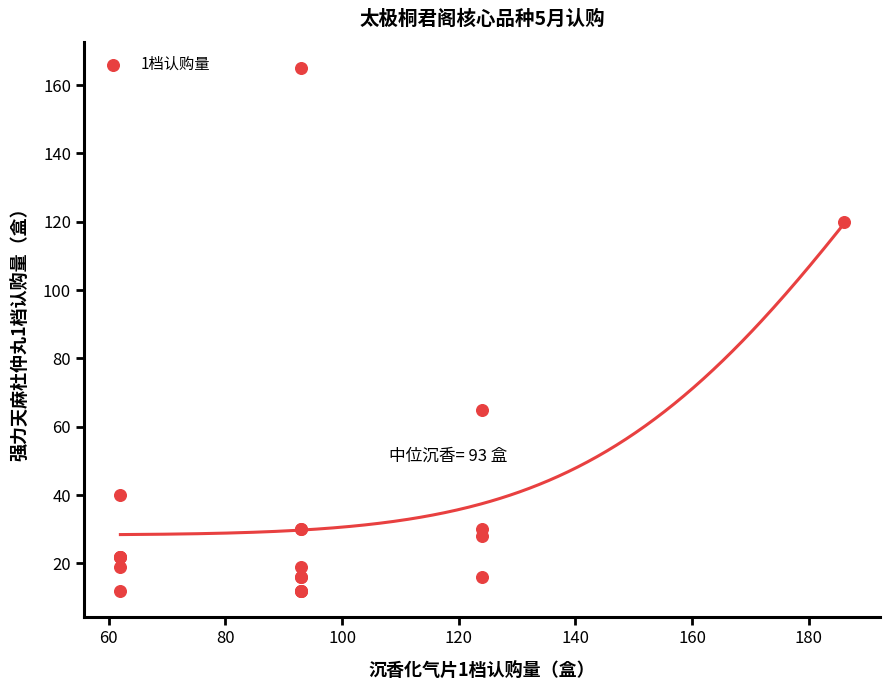

What Y value in the scatter plot is closest to 88?

65